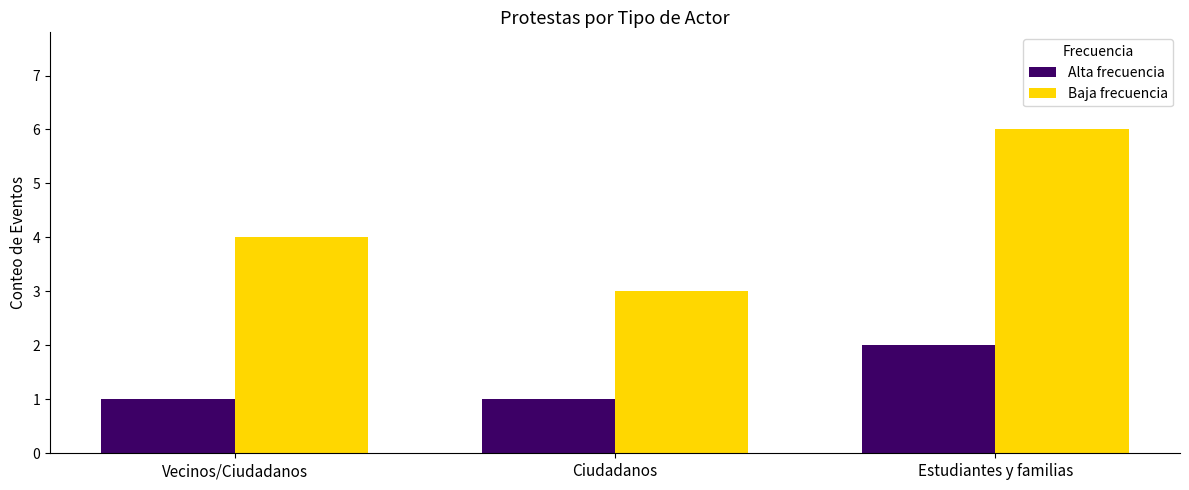

What is the difference between the highest and lowest values at Ciudadanos?

2